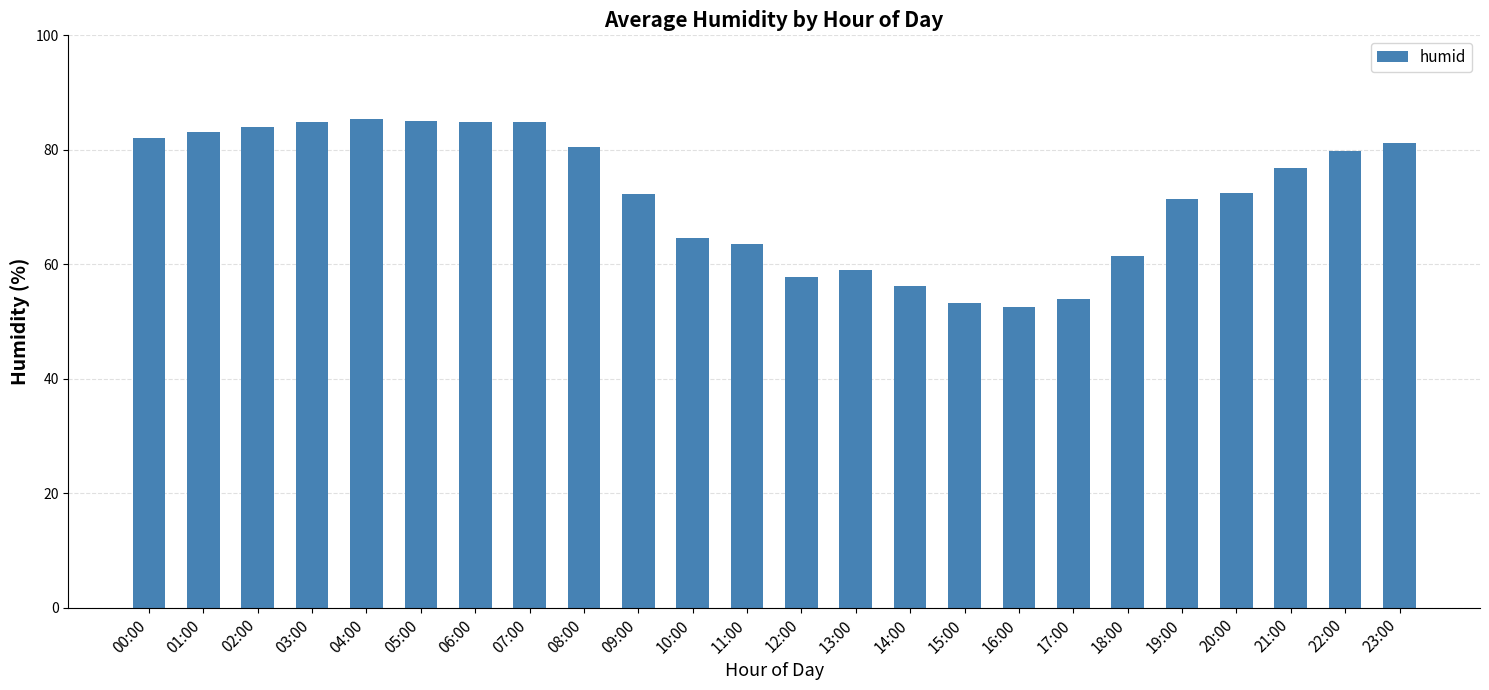

Approximately how many times larger is the value at 10:00 compared to 15:00?

1.2